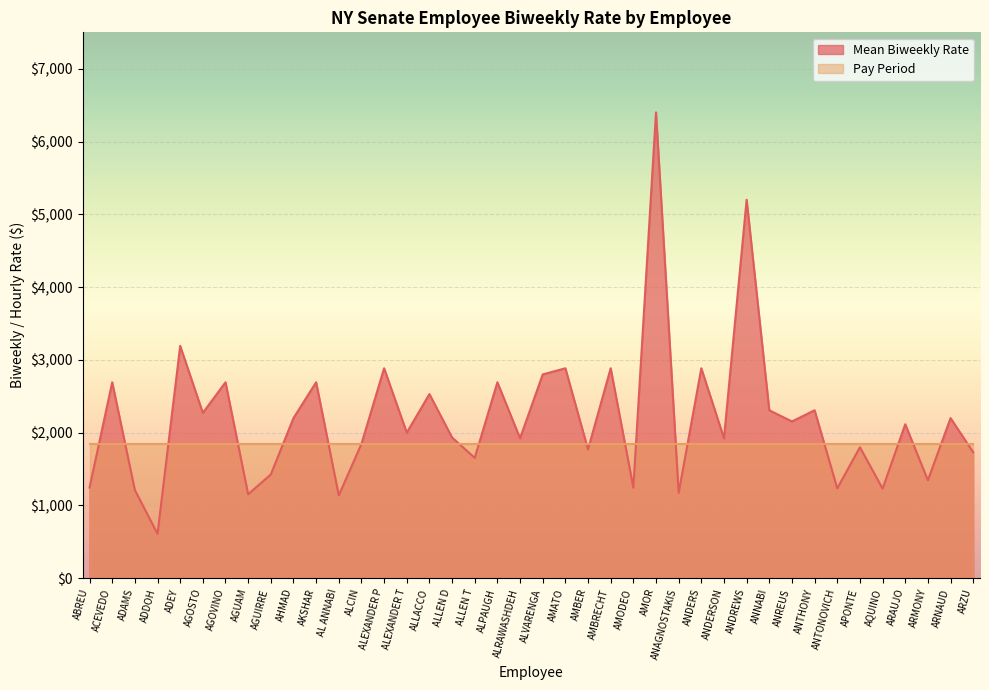

Count the number of data series in this chart.

2